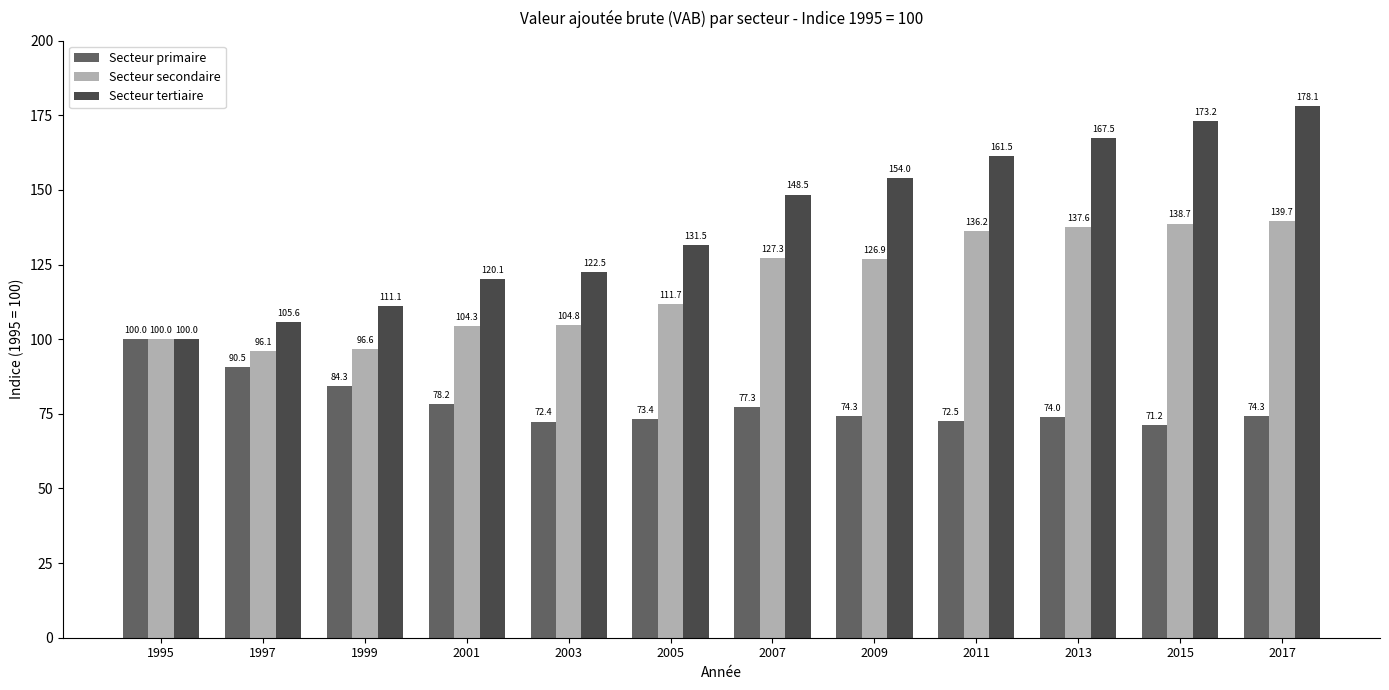

What is the sum of the Secteur tertiaire values at 1999 and 2013?

278.6